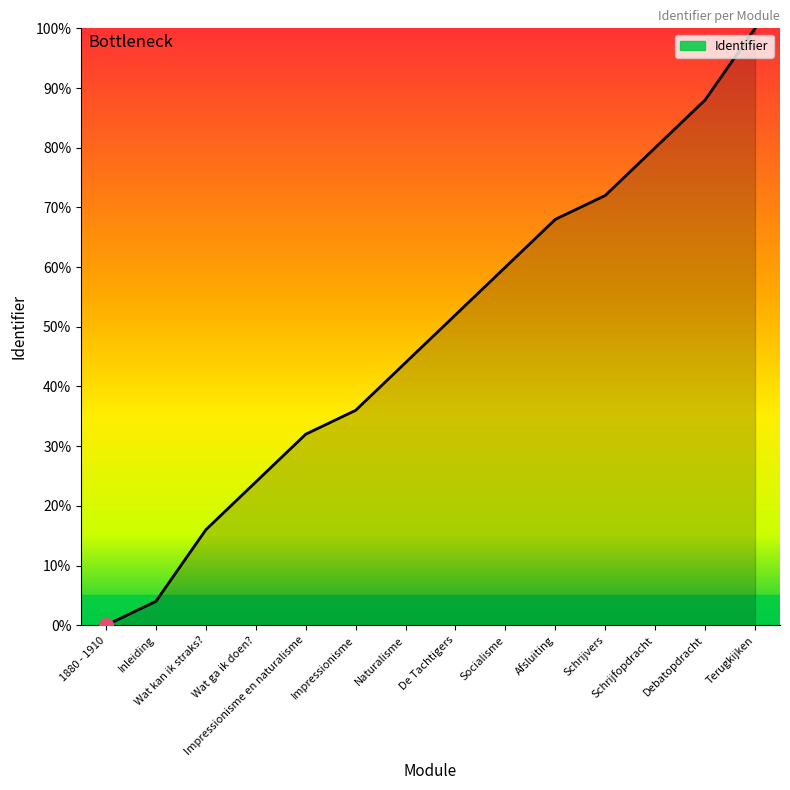

What is the difference between the maximum and minimum values?

100